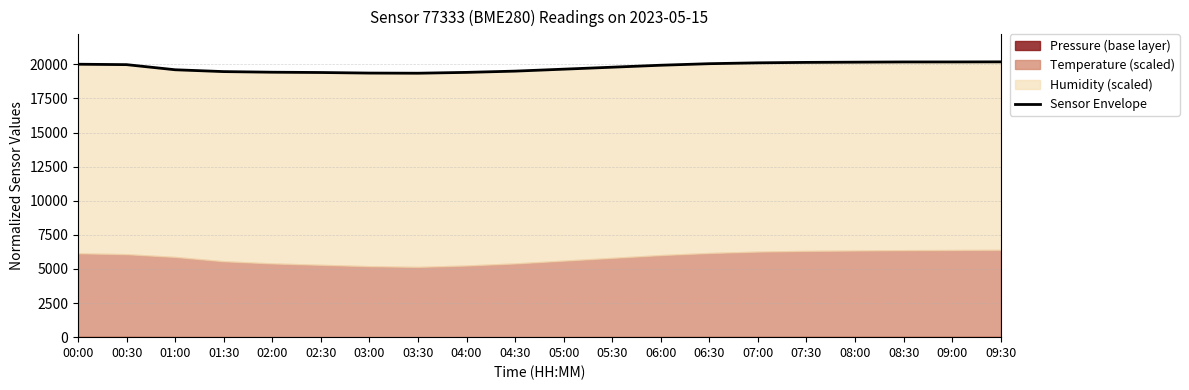

What is the greatest value displayed?

20182.6